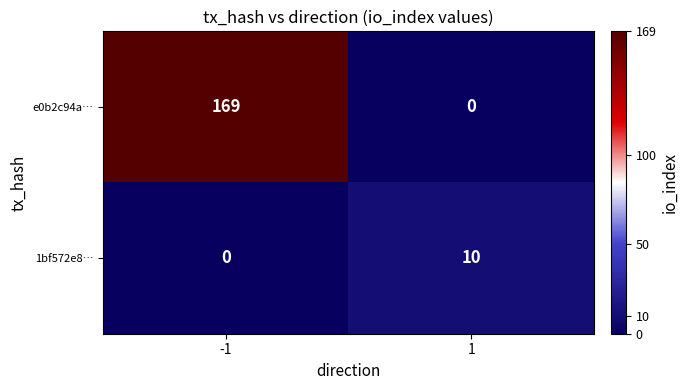

What is the maximum value for e0b2c94a…?

169